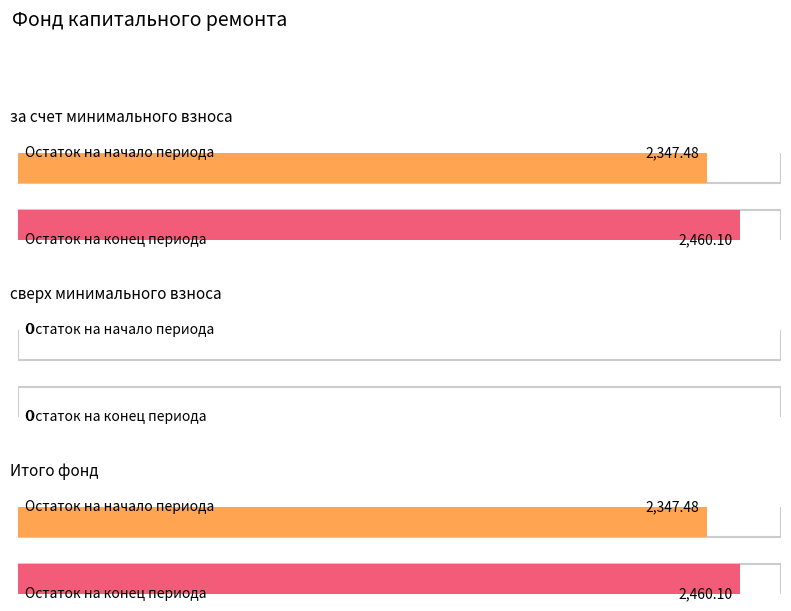

At how many categories does at least one series exceed 950?

2